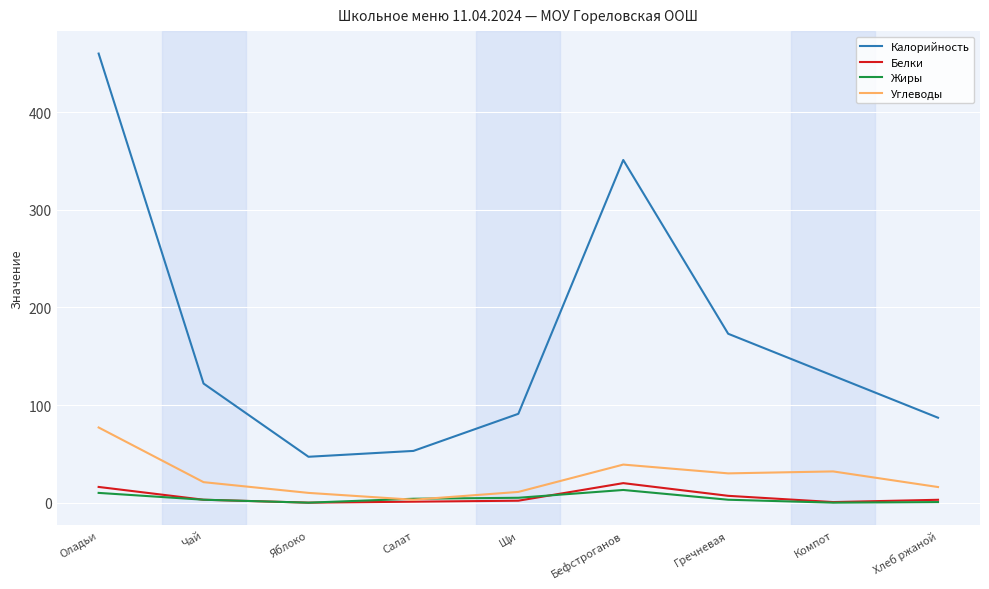

The value of Калорийность at Хлеб ржаной is 87.0. True or false?

True